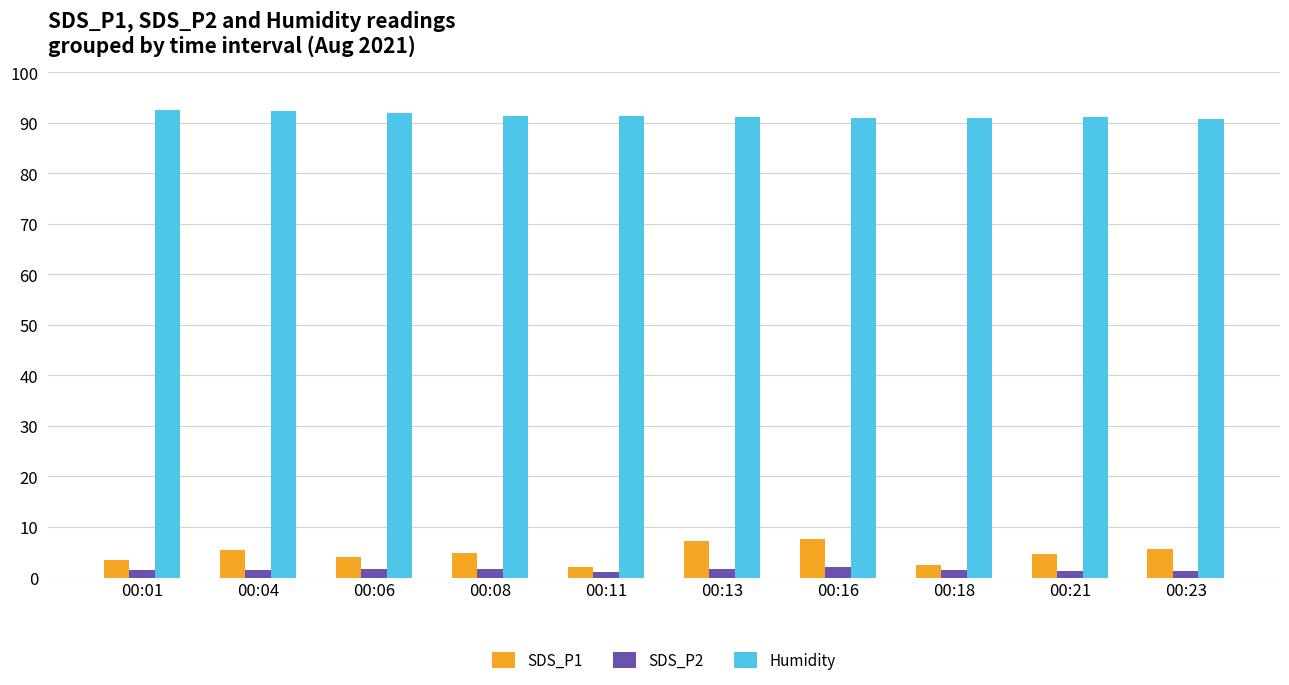

How many distinct data groups are displayed?

3